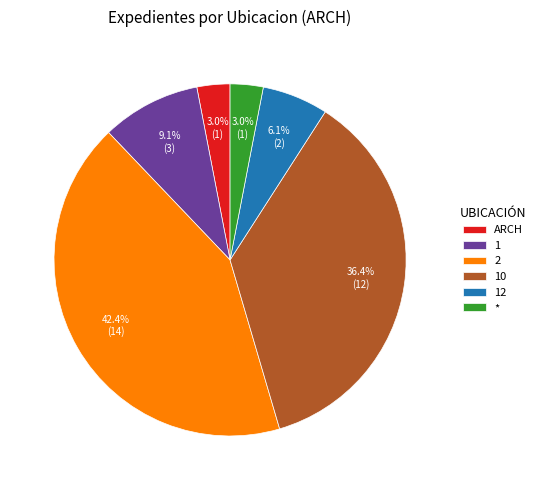

Does any single category account for the majority?

No